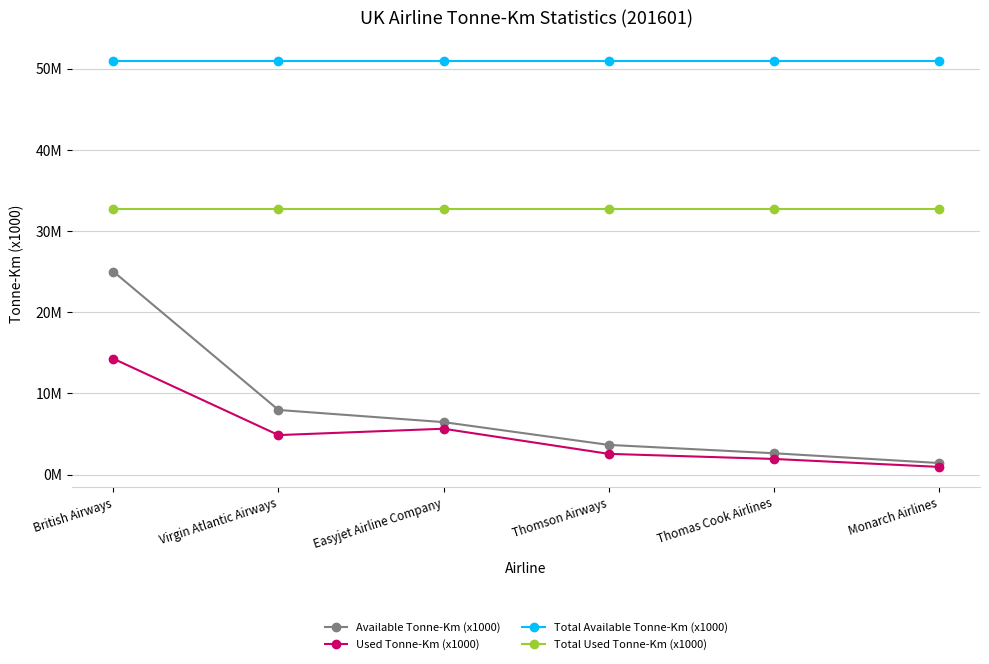

Does the chart have visible grid lines?

Yes